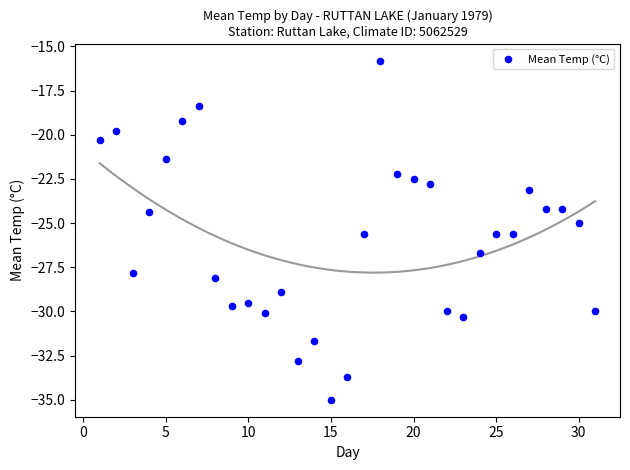

What is the range of X values (max minus min)?

30.0